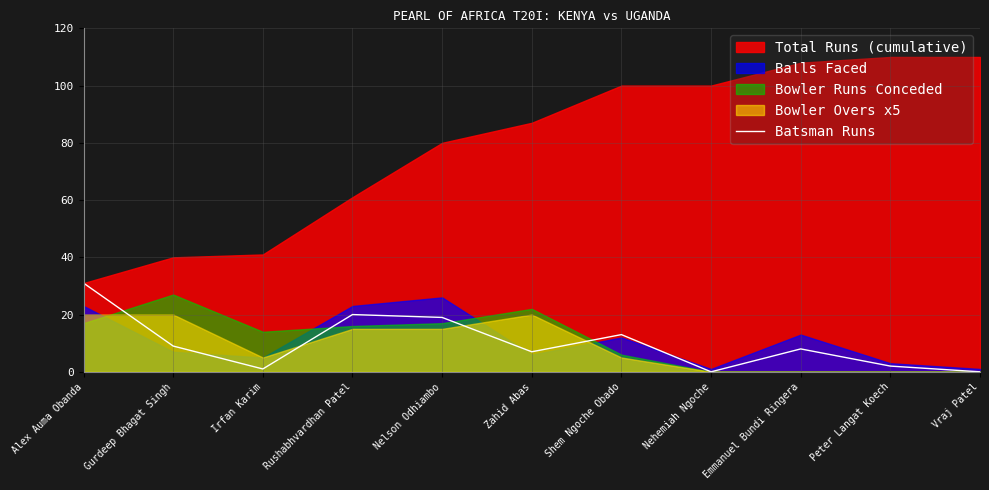

The value of Batsman Runs at Shem Ngoche Obado is 20. True or false?

False